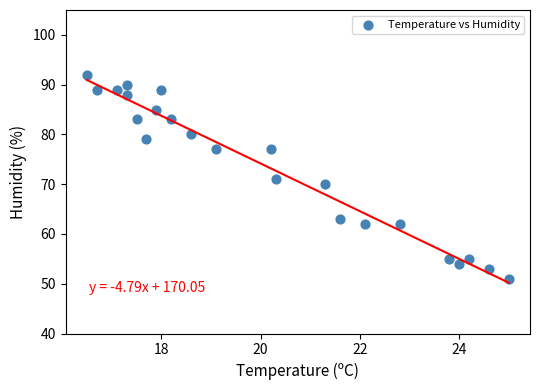

What is the range of Y values (max minus min)?

41